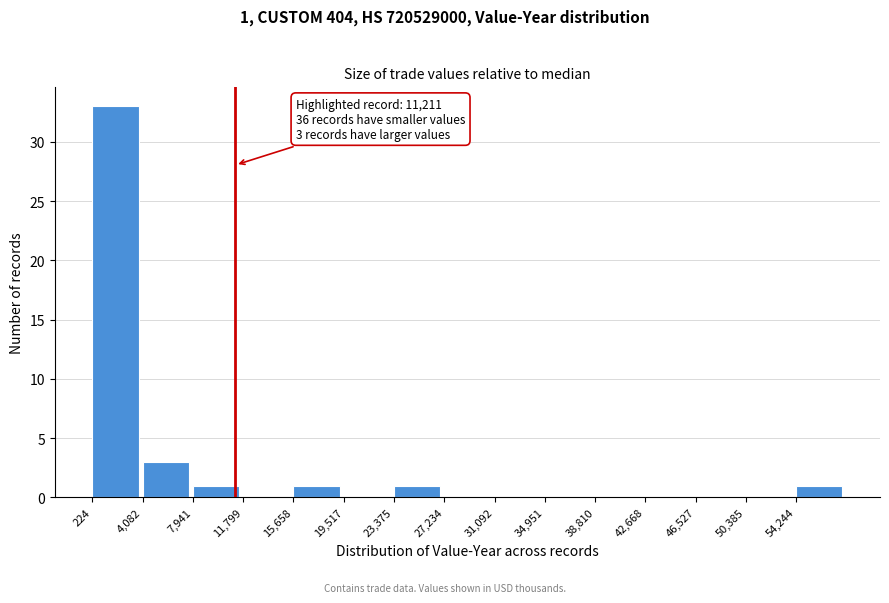

Over which range of the x-axis is the bar tallest?

0 to 4000